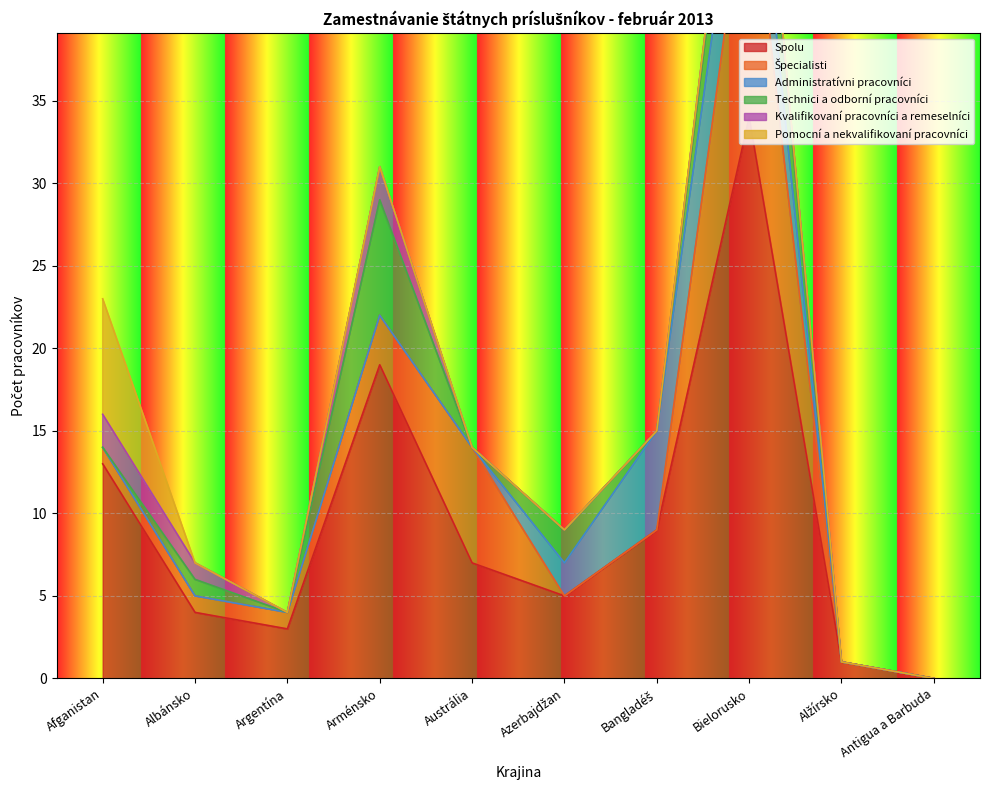

Rank the series by their maximum value, from highest to lowest.

Spolu, Špecialisti, Technici a odborní pracovníci, Pomocní a nekvalifikovaní pracovníci, Administratívni pracovníci, Kvalifikovaní pracovníci a remeselníci